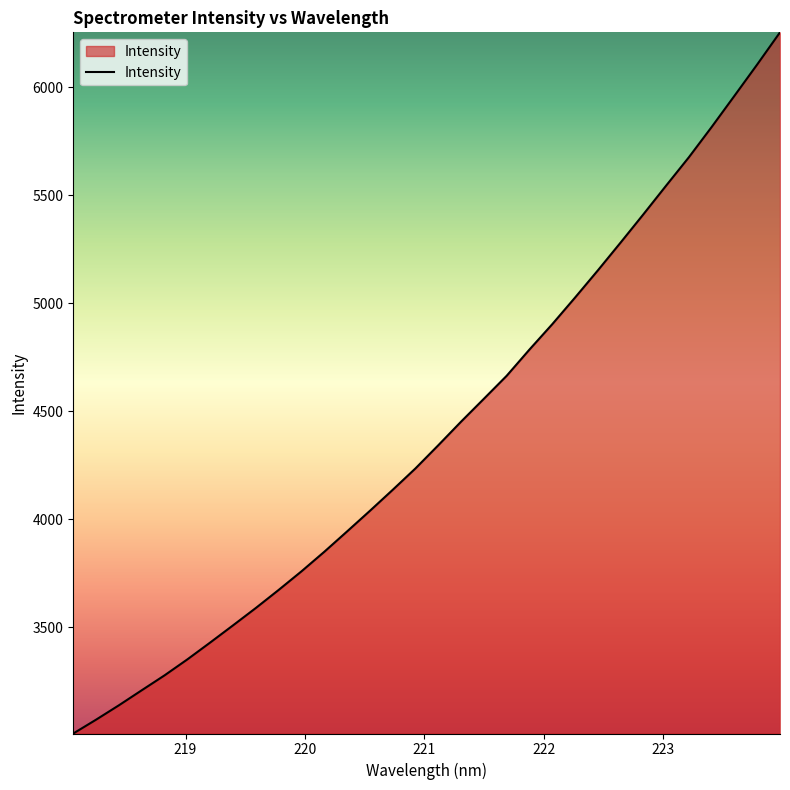

What is the difference between the maximum and minimum values?

3245.1